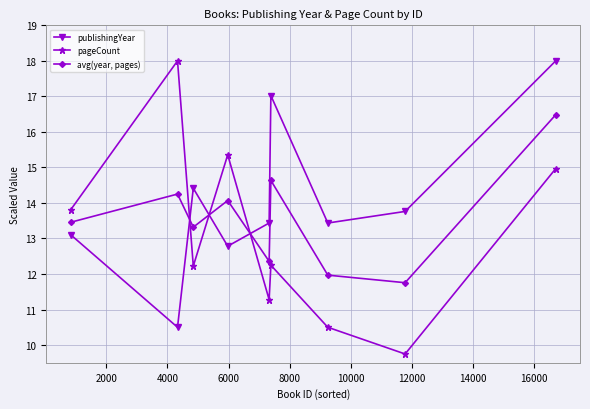

Which series has the largest total across all categories?

publishingYear